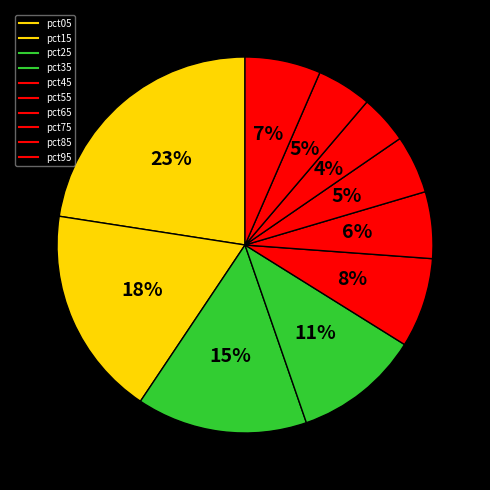

How many segments does this pie chart have?

10